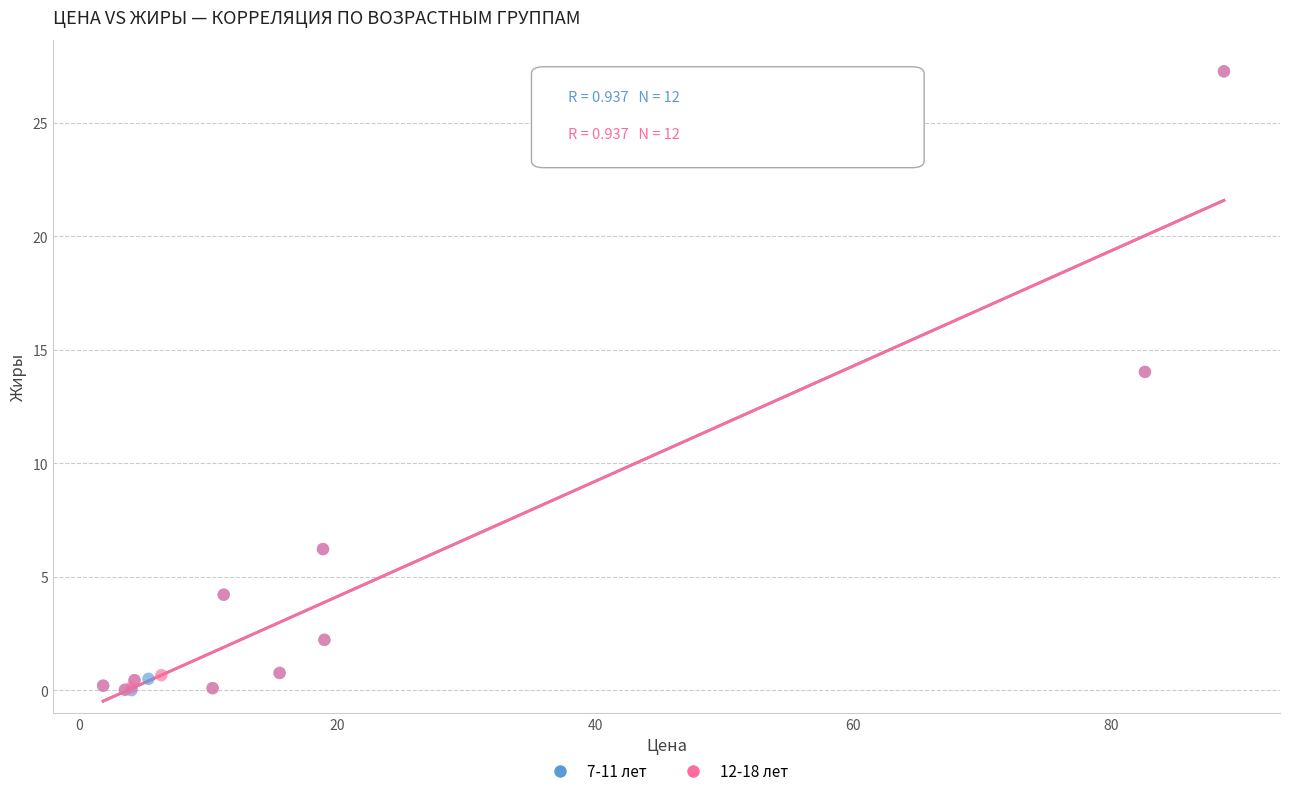

What are all the series names shown in the legend?

7-11 лет, 12-18 лет